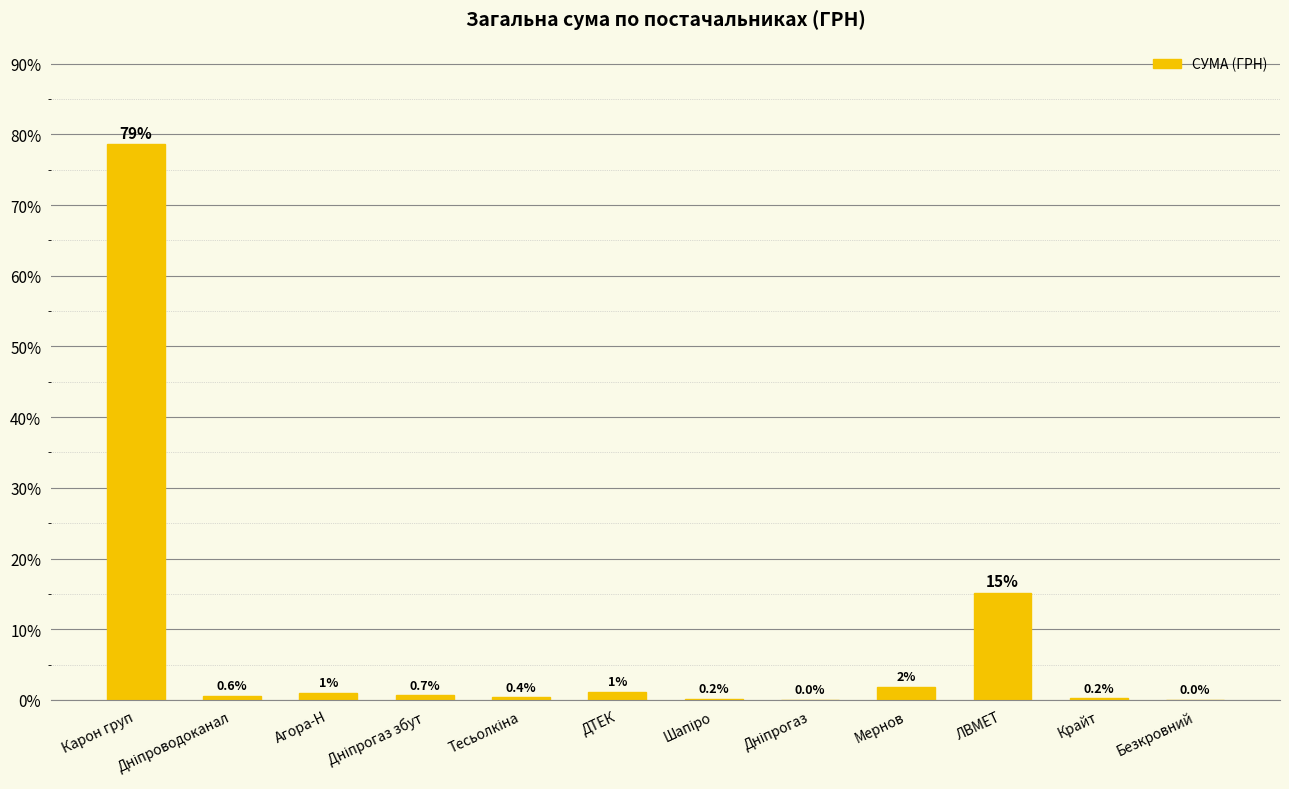

Which has a higher value, Безкровний or Агора-Н?

Агора-Н